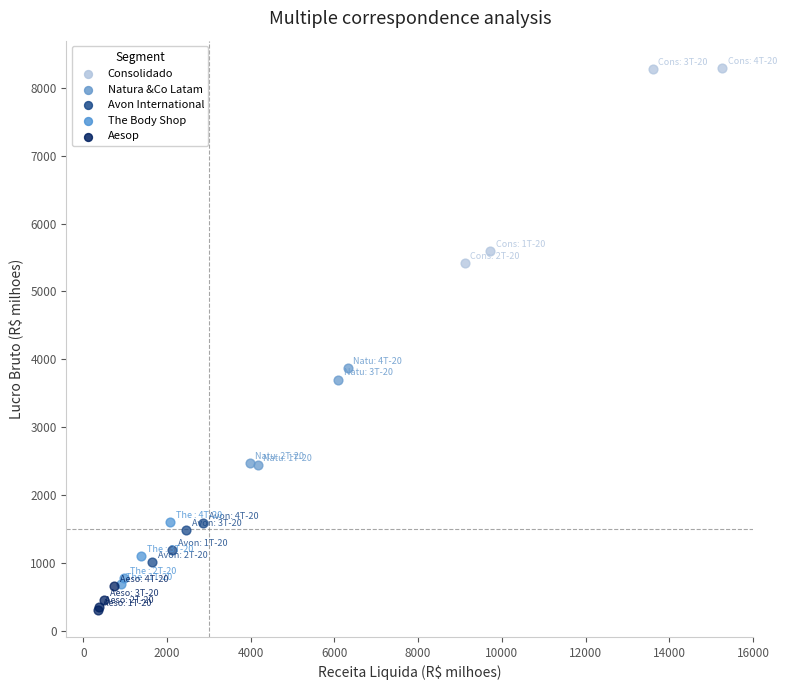

Which series contains the highest Y value?

Consolidado